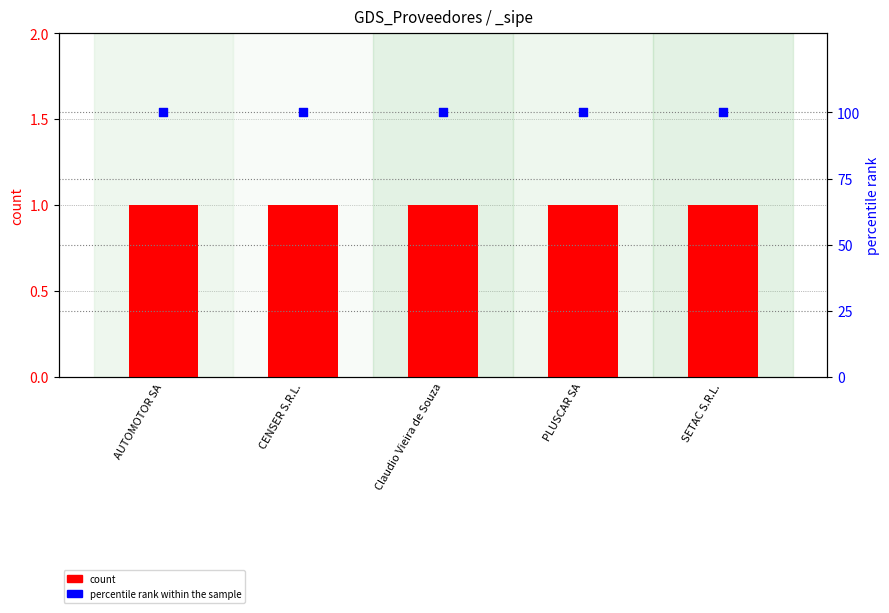

At which category is the sum across all series the highest?

AUTOMOTOR SA